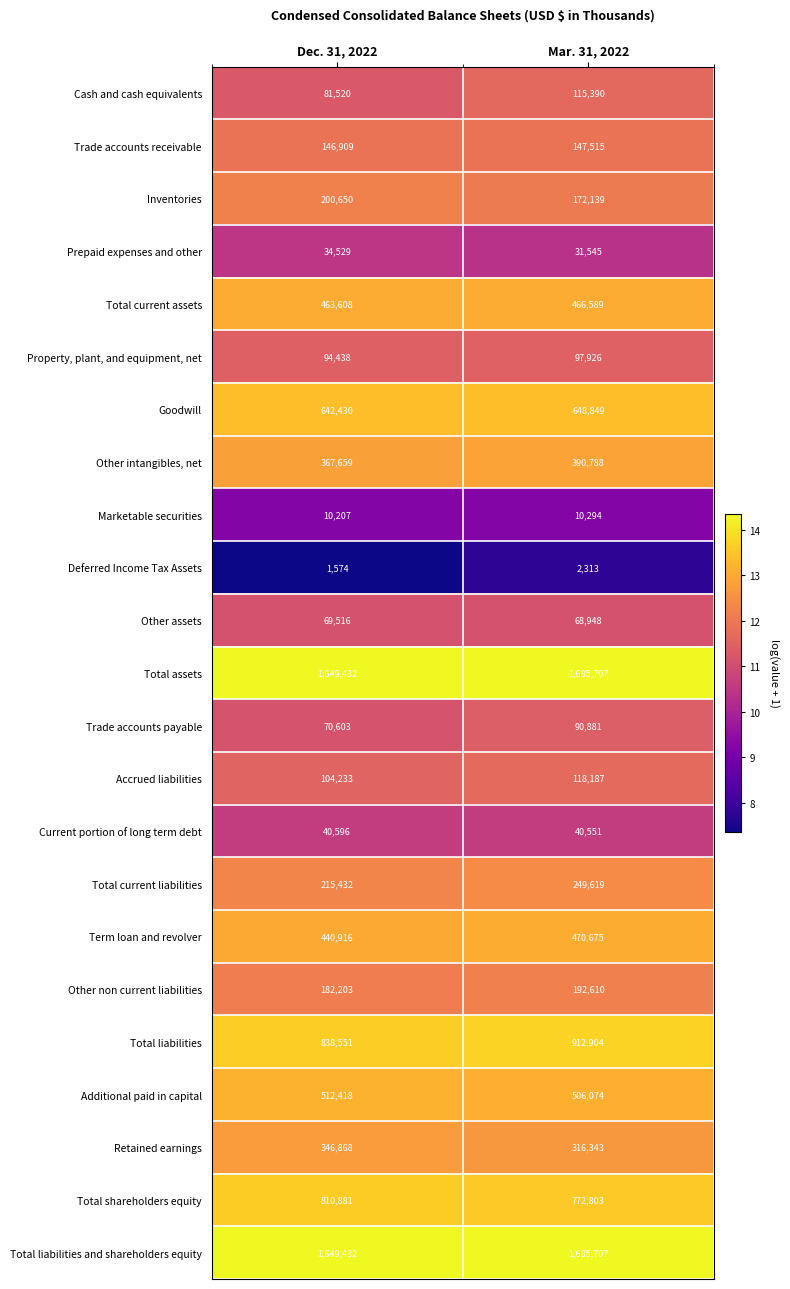

What is the difference between the maximum and minimum values in the Total shareholders equity series?

38078